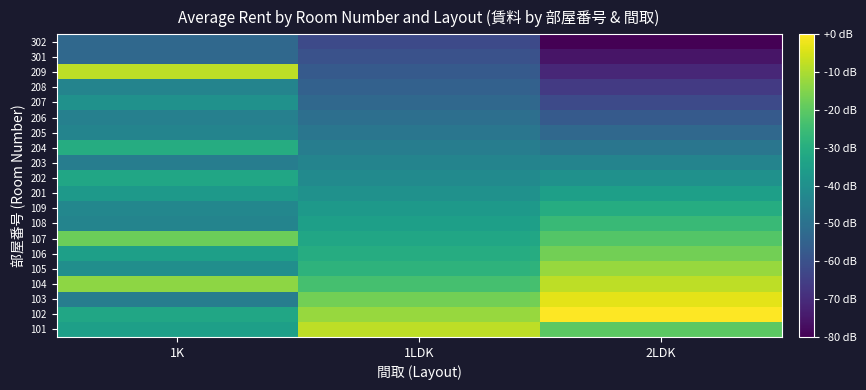

Reading left to right, extract all data points from this chart.

101: 1K=-34.9	1LDK=-7.9	2LDK=-20.3
102: 1K=-32.7	1LDK=-12.4	2LDK=0.0
103: 1K=-46.2	1LDK=-16.9	2LDK=-3.4
104: 1K=-13.5	1LDK=-23.7	2LDK=-7.9
105: 1K=-40.6	1LDK=-28.2	2LDK=-12.4
106: 1K=-34.9	1LDK=-30.4	2LDK=-16.9
107: 1K=-18.0	1LDK=-32.7	2LDK=-21.4
108: 1K=-43.9	1LDK=-34.9	2LDK=-25.9
109: 1K=-42.8	1LDK=-37.2	2LDK=-30.4
201: 1K=-37.2	1LDK=-39.4	2LDK=-34.9
202: 1K=-32.7	1LDK=-41.7	2LDK=-39.4
203: 1K=-46.2	1LDK=-43.9	2LDK=-43.9
204: 1K=-30.4	1LDK=-46.2	2LDK=-48.5
205: 1K=-43.9	1LDK=-48.5	2LDK=-53.0
206: 1K=-45.1	1LDK=-50.7	2LDK=-57.5
207: 1K=-39.4	1LDK=-53.0	2LDK=-62.0
208: 1K=-43.9	1LDK=-55.2	2LDK=-66.5
209: 1K=-7.9	1LDK=-57.5	2LDK=-71.0
301: 1K=-53.0	1LDK=-59.7	2LDK=-75.5
302: 1K=-53.0	1LDK=-62.0	2LDK=-80.0